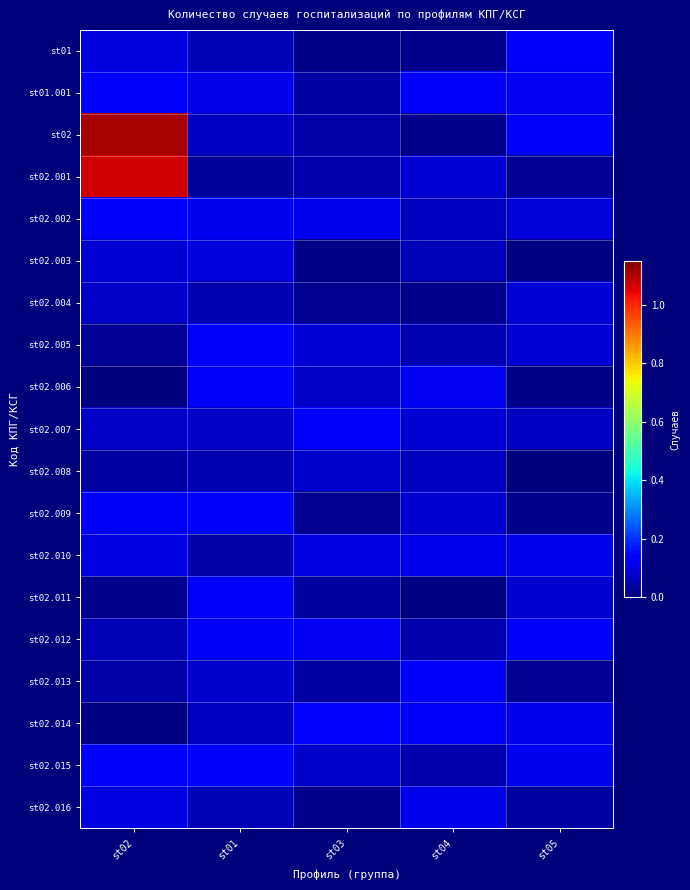

Reading left to right, transcribe all the data shown in this chart.

st01: st02=0.1	st01=0.1	st03=0.0	st04=0.0	st05=0.1
st01.001: st02=0.1	st01=0.1	st03=0.0	st04=0.1	st05=0.1
st02: st02=1.1	st01=0.1	st03=0.0	st04=0.0	st05=0.1
st02.001: st02=1.1	st01=0.0	st03=0.0	st04=0.1	st05=0.0
st02.002: st02=0.1	st01=0.1	st03=0.1	st04=0.1	st05=0.1
st02.003: st02=0.1	st01=0.1	st03=0.0	st04=0.1	st05=0.0
st02.004: st02=0.1	st01=0.0	st03=0.0	st04=0.0	st05=0.1
st02.005: st02=0.0	st01=0.1	st03=0.1	st04=0.1	st05=0.1
st02.006: st02=0.0	st01=0.1	st03=0.1	st04=0.1	st05=0.0
st02.007: st02=0.1	st01=0.1	st03=0.1	st04=0.1	st05=0.1
st02.008: st02=0.0	st01=0.0	st03=0.1	st04=0.1	st05=0.0
st02.009: st02=0.1	st01=0.1	st03=0.0	st04=0.1	st05=0.0
st02.010: st02=0.1	st01=0.0	st03=0.1	st04=0.1	st05=0.1
st02.011: st02=0.0	st01=0.1	st03=0.0	st04=0.0	st05=0.1
st02.012: st02=0.1	st01=0.1	st03=0.1	st04=0.0	st05=0.1
st02.013: st02=0.0	st01=0.1	st03=0.0	st04=0.1	st05=0.0
st02.014: st02=0.0	st01=0.1	st03=0.1	st04=0.1	st05=0.1
st02.015: st02=0.1	st01=0.1	st03=0.1	st04=0.0	st05=0.1
st02.016: st02=0.1	st01=0.1	st03=0.0	st04=0.1	st05=0.0